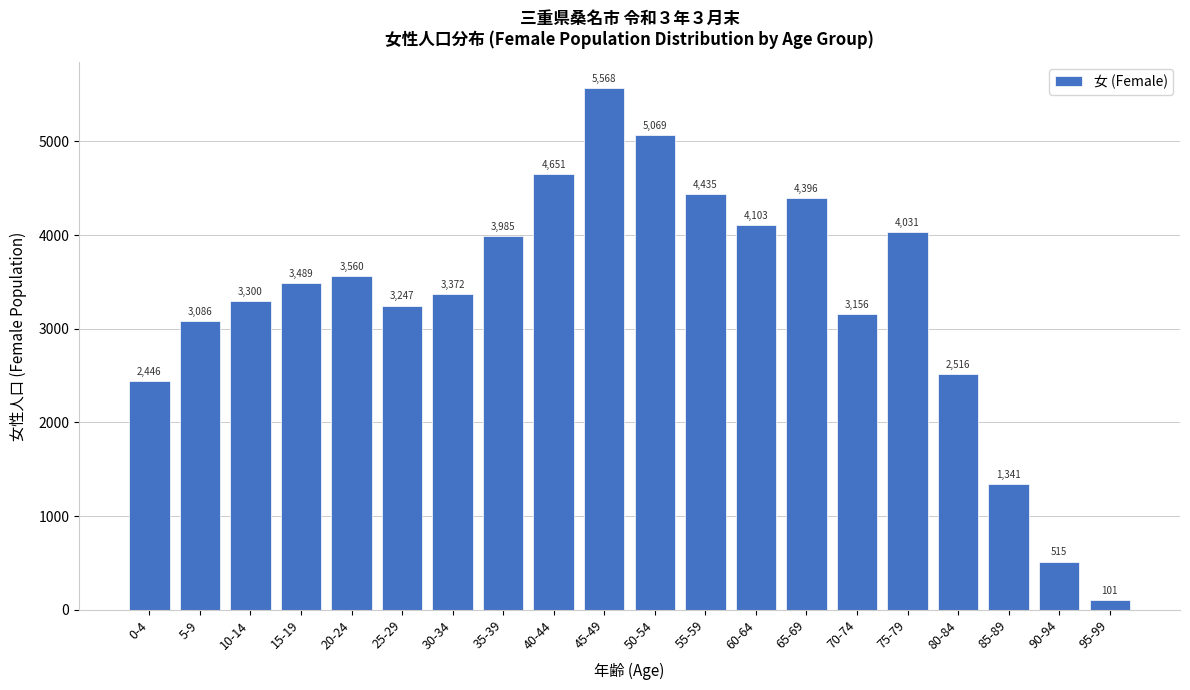

Reading right to left, what are all the values shown in this chart?

95-99=101	90-94=515	85-89=1341	80-84=2516	75-79=4031	70-74=3156	65-69=4396	60-64=4103	55-59=4435	50-54=5069	45-49=5568	40-44=4651	35-39=3985	30-34=3372	25-29=3247	20-24=3560	15-19=3489	10-14=3300	5-9=3086	0-4=2446